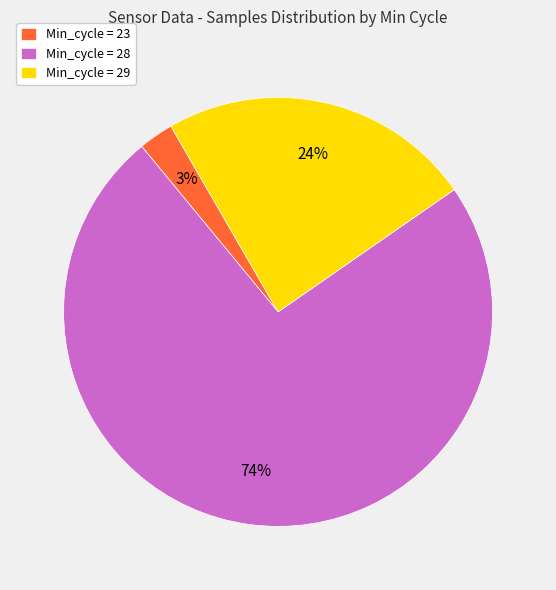

Rank the categories by value from lowest to highest.

Min_cycle = 23, Min_cycle = 29, Min_cycle = 28